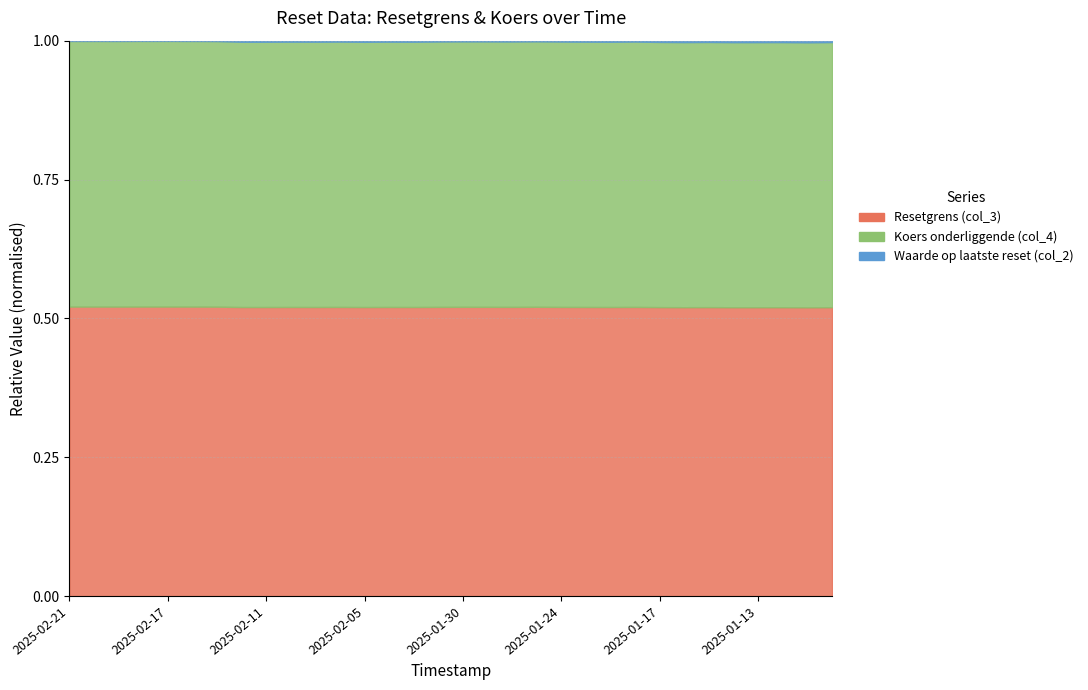

At which category is the sum across all series the highest?

2025-02-19